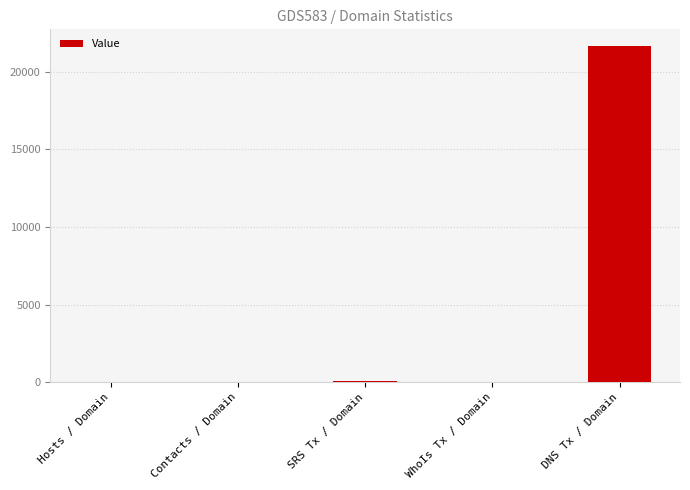

The value at DNS Tx / Domain is 21662.0. True or false?

True